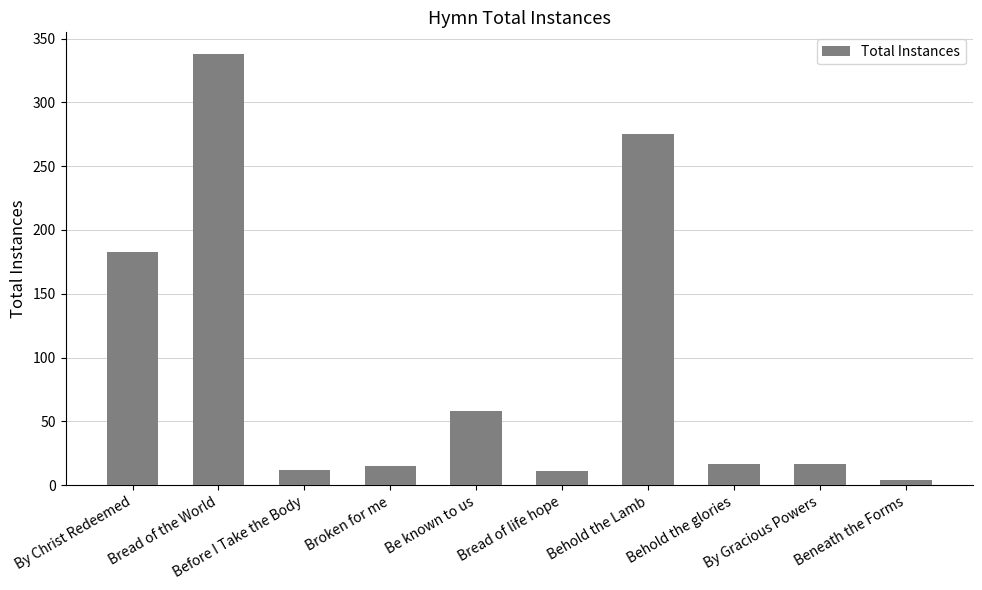

Which label corresponds to the largest value in the chart?

Bread of the World